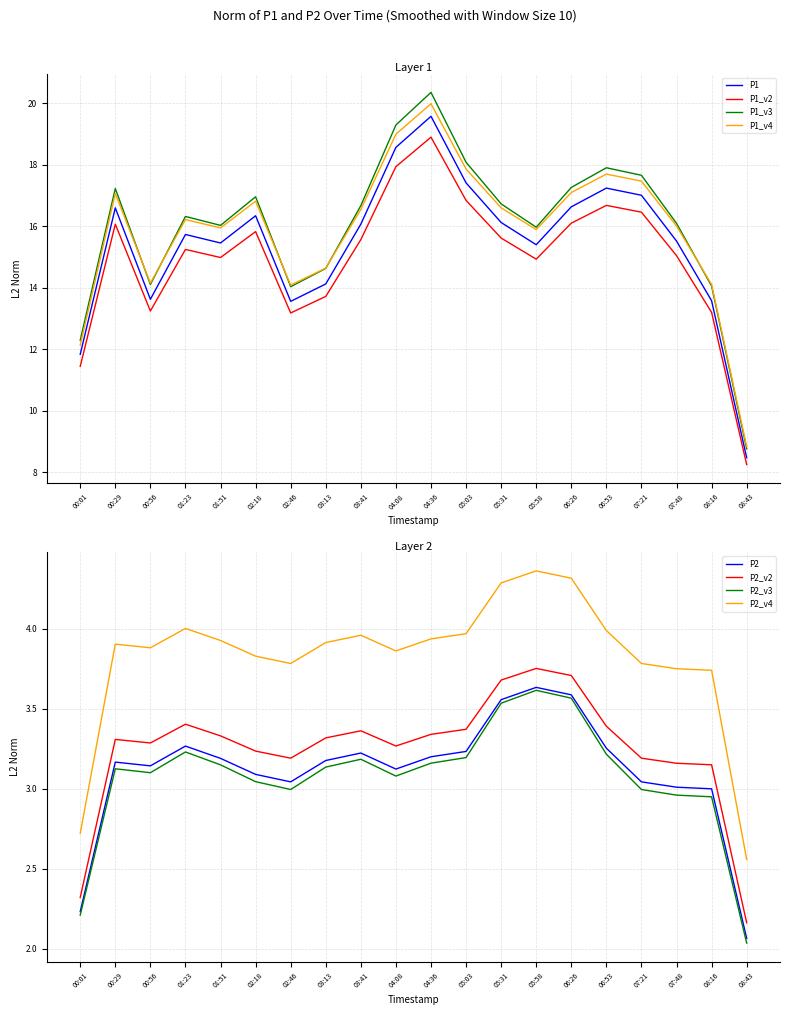

What is the maximum value for P1?

19.6